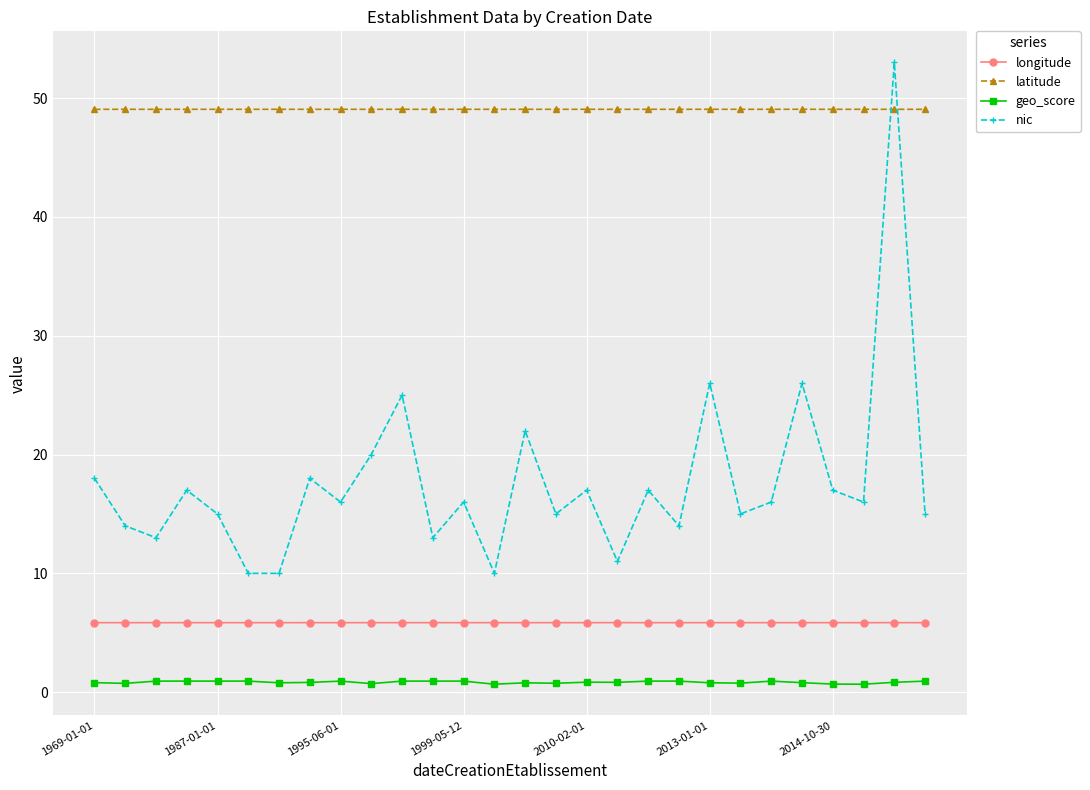

What is the value of the latitude point at the 8th from the left?

49.1